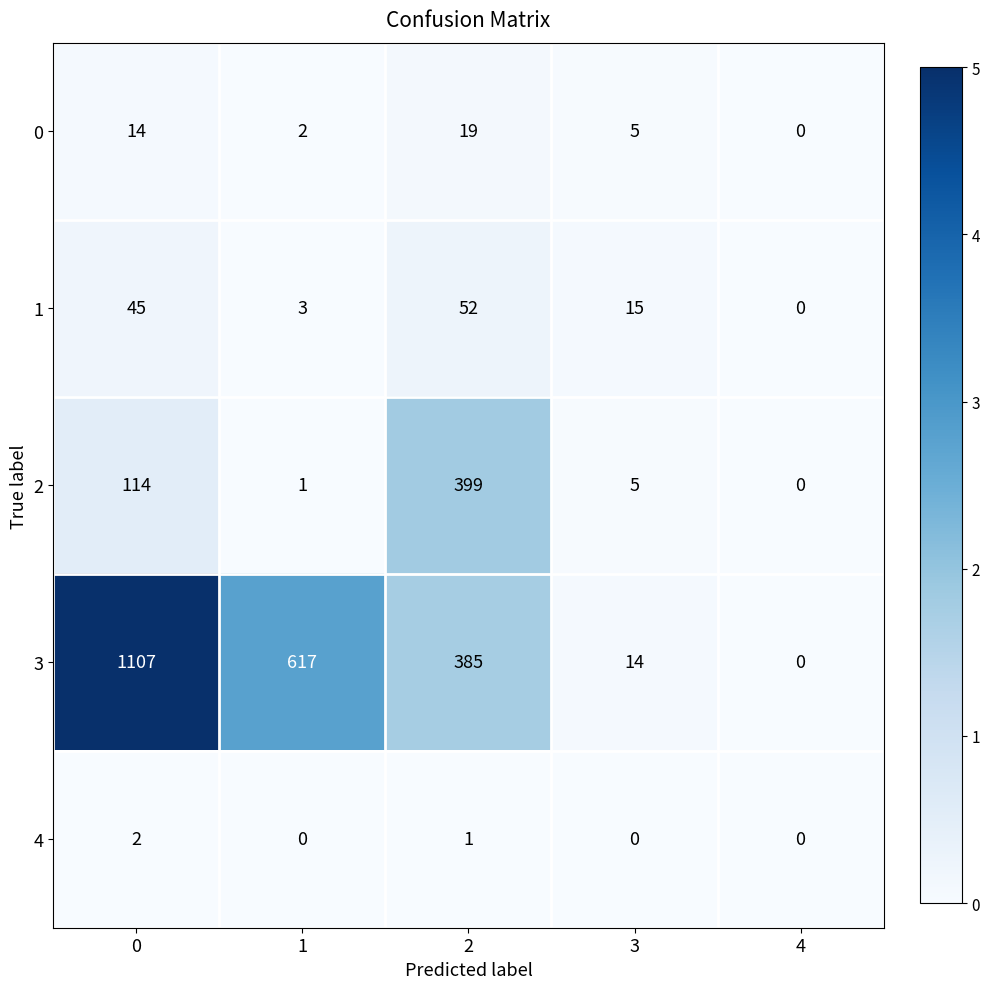

How many data points does each series have?

5